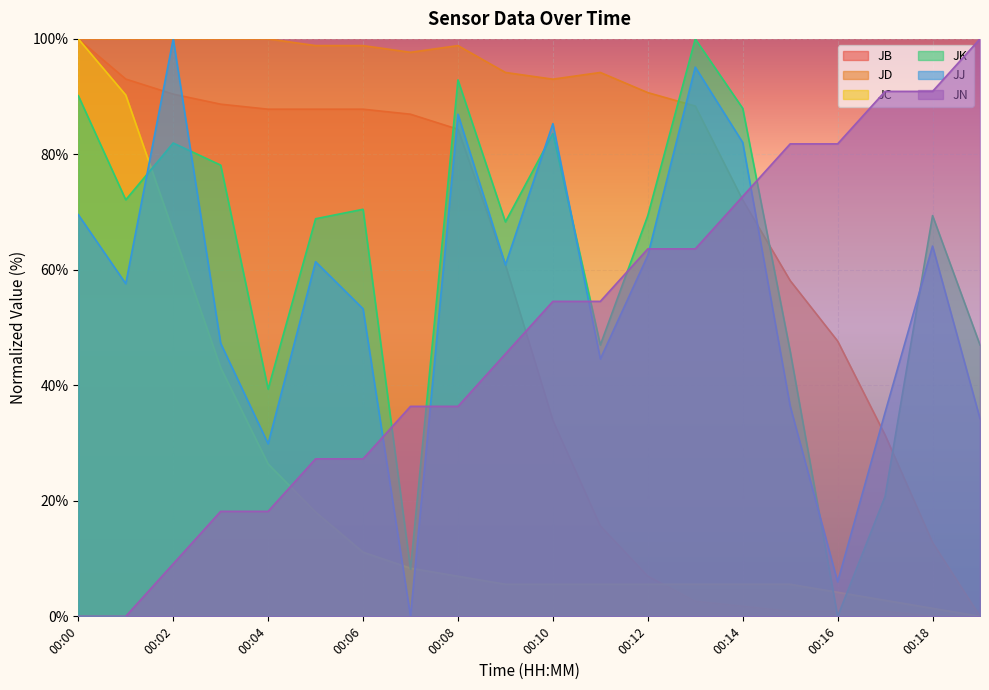

How many data points in JJ are above 60?

10